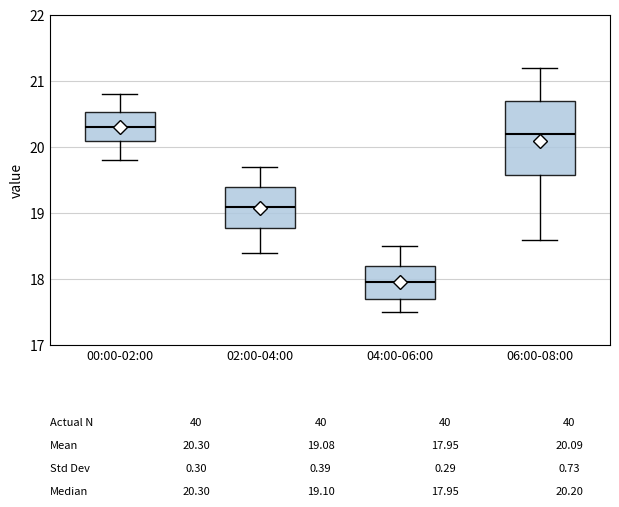

Which box has the highest median line?

00:00-02:00